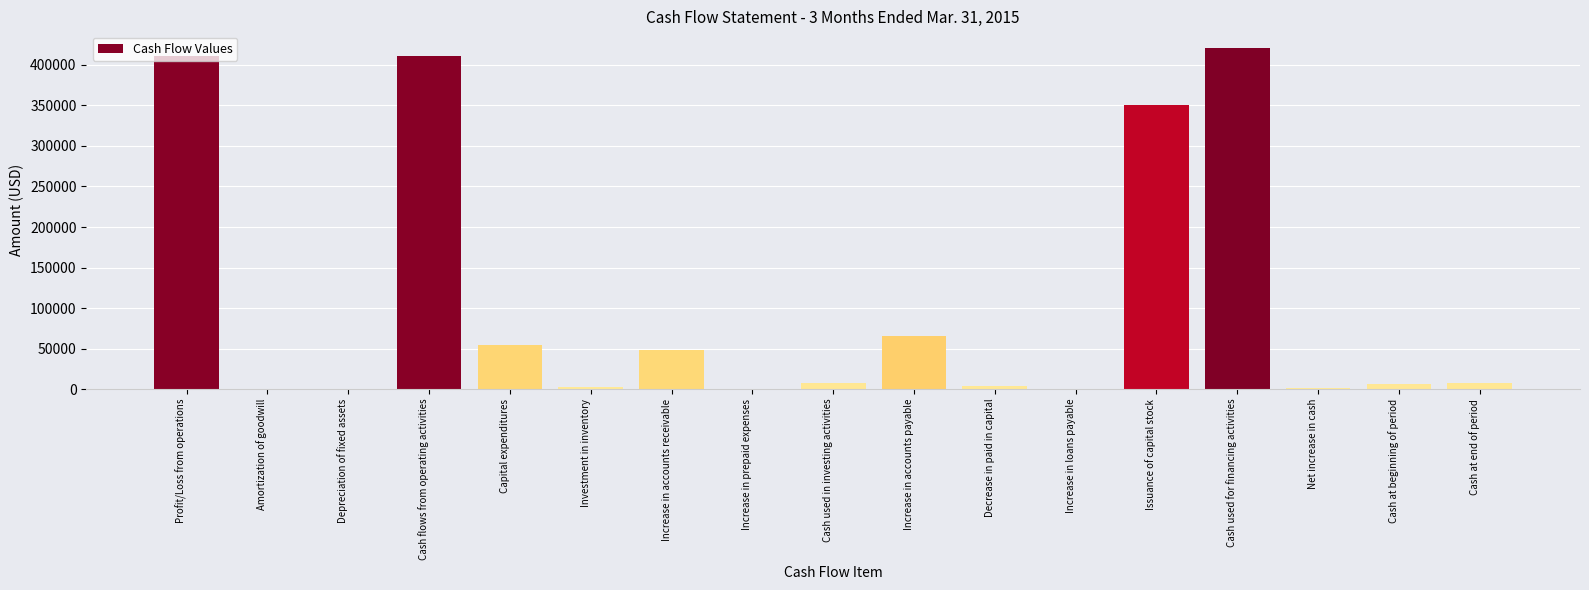

What is the sum of all values?

1791264